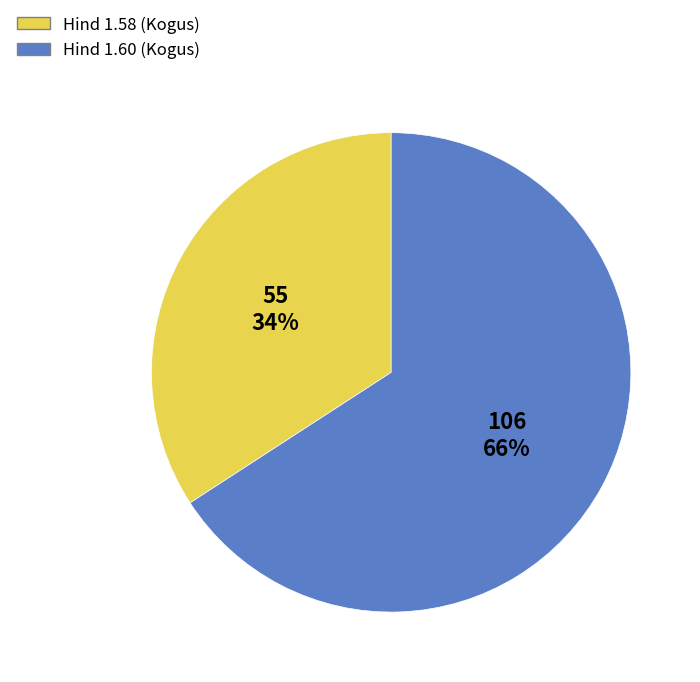

Is there a majority slice in this chart?

Yes